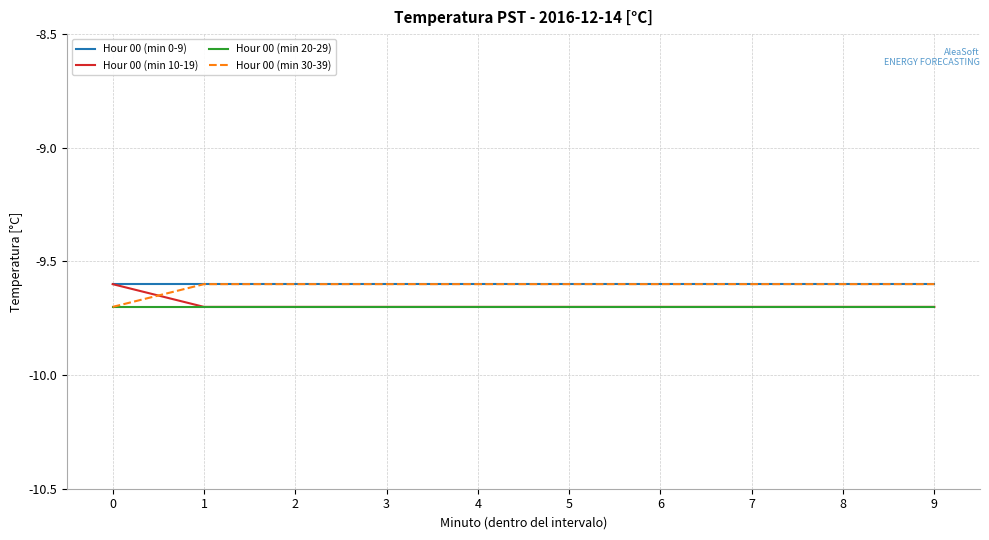

Where do Hour 00 (min 10-19) and Hour 00 (min 30-39) first cross each other?

0 and 1